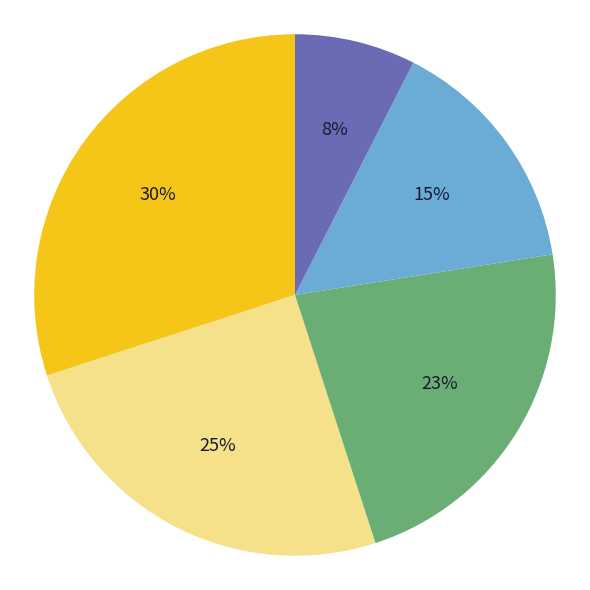

To the nearest percent, what is the average slice percentage?

20%